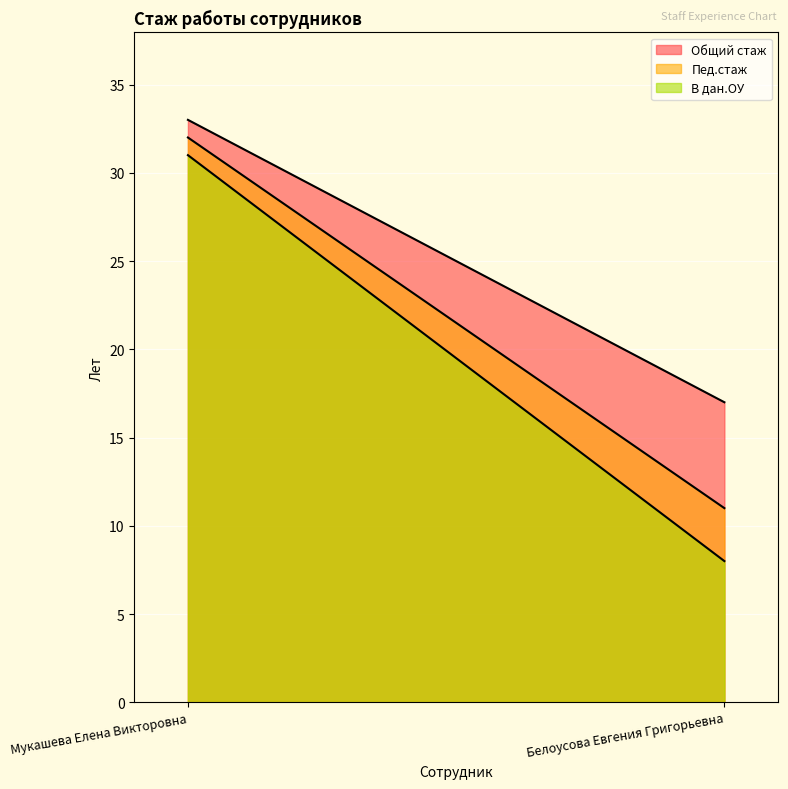

The В дан.ОУ series shows 5 at Белоусова Евгения Григорьевна. True or false?

False